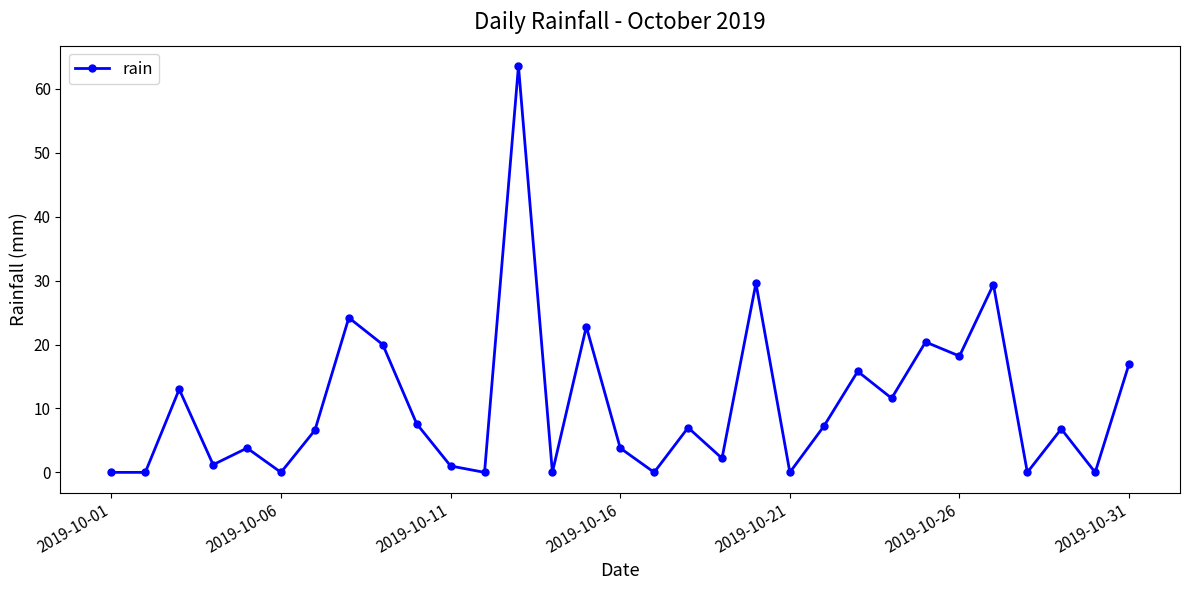

What is the greatest value displayed?

63.6